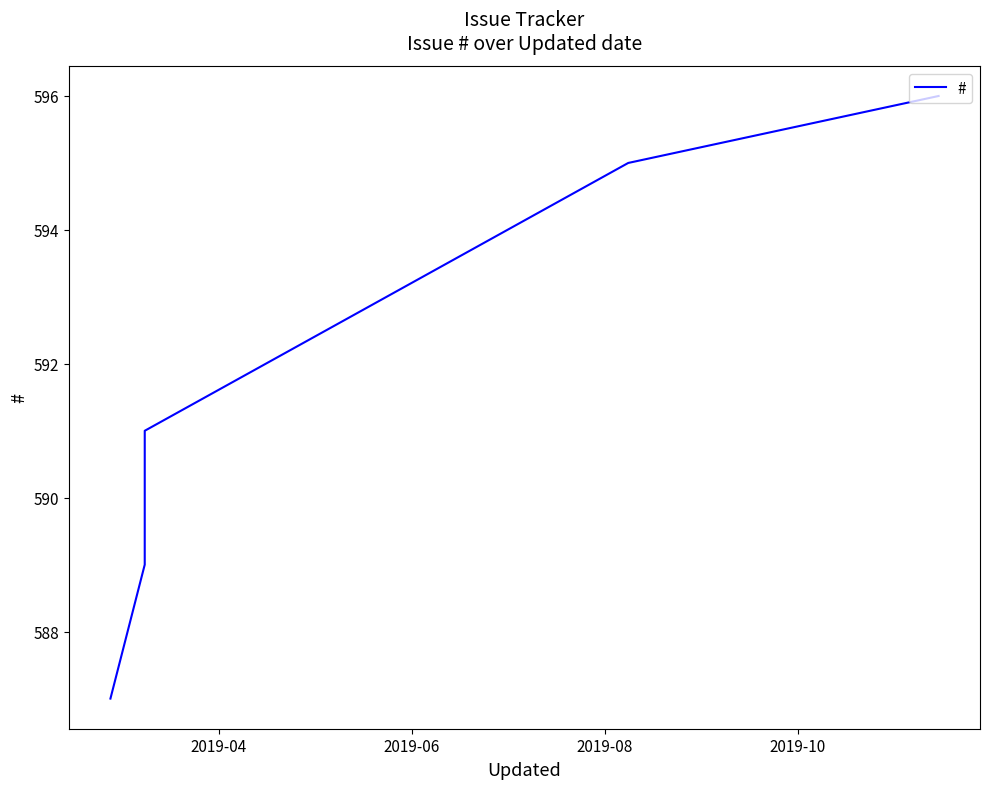

What is the minimum value shown in the chart?

587